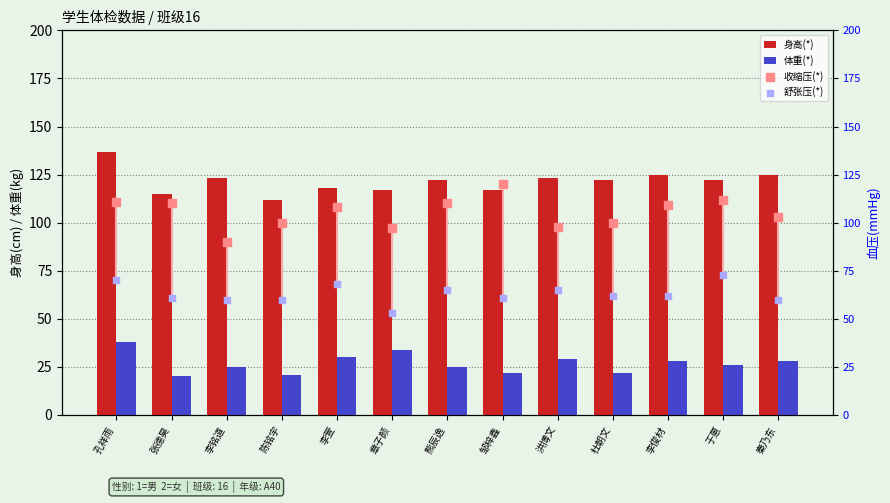

What are all the series names shown in the legend?

身高(*), 体重(*), 收缩压(*), 舒张压(*)